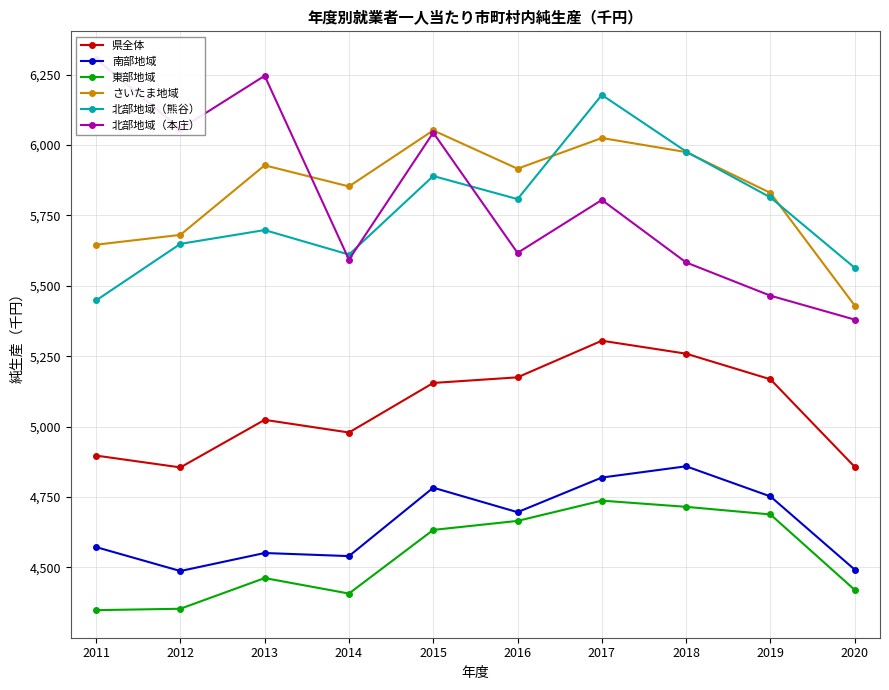

Rank the categories by 東部地域 value from lowest to highest.

2011, 2012, 2014, 2020, 2013, 2015, 2016, 2019, 2018, 2017